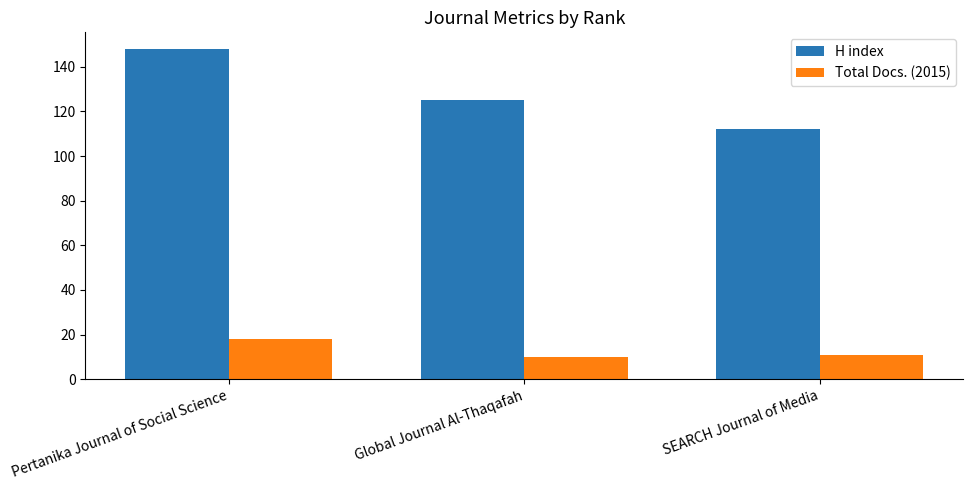

Is it true that H index equals 112 at SEARCH Journal of Media?

True